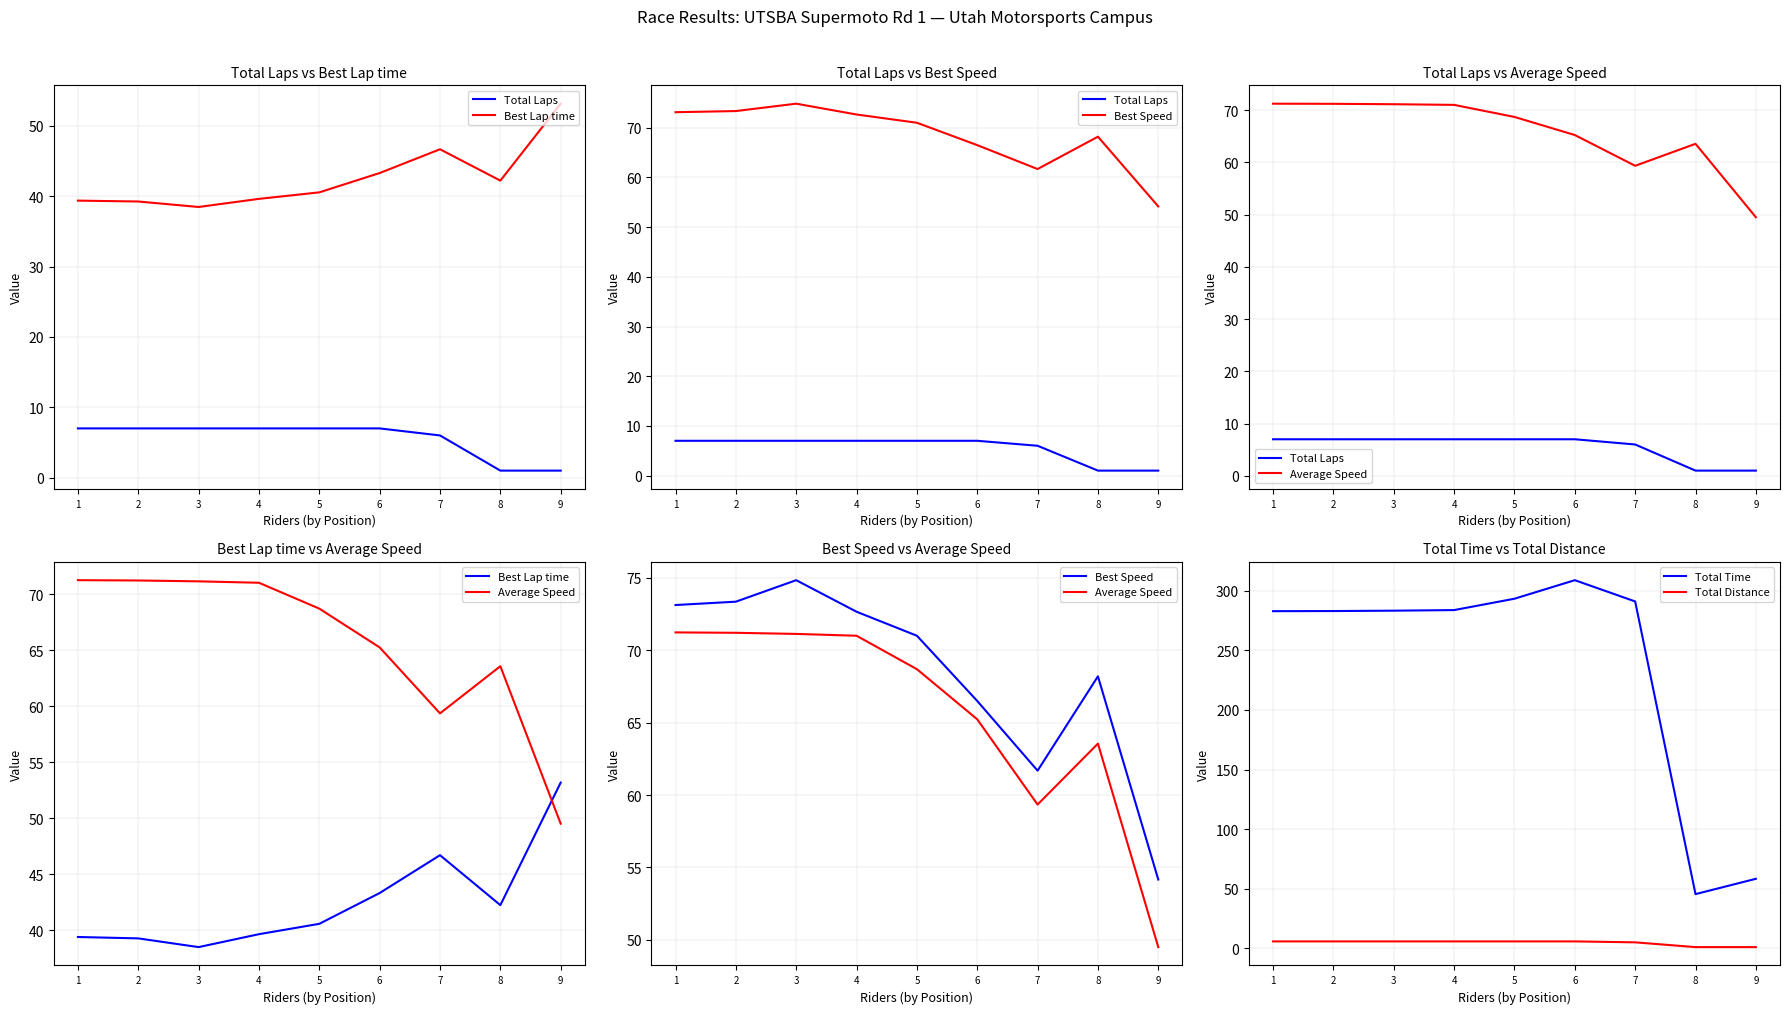

What is the difference between the Best Lap time values at 5 and 7?

6.1